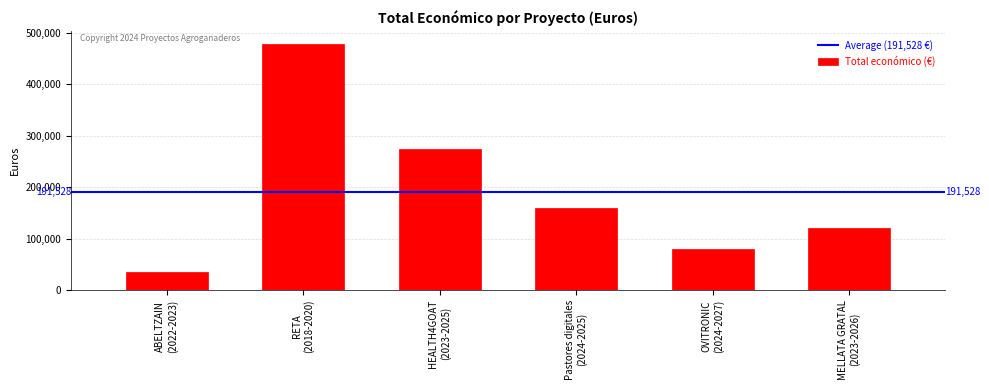

What is the average value?

191528